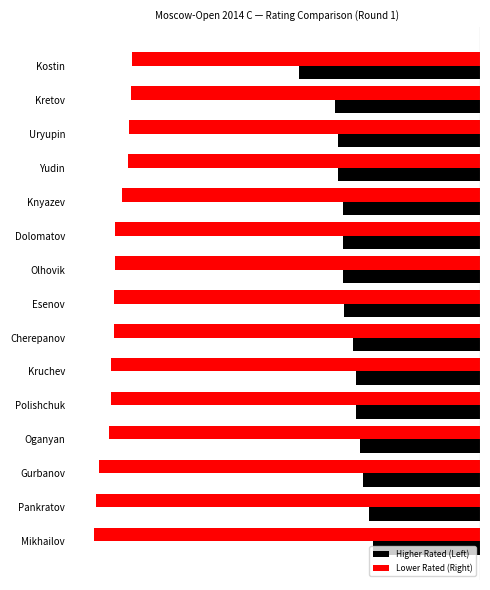

List the series in order of their overall mean, highest first.

Higher Rated (Left), Lower Rated (Right)